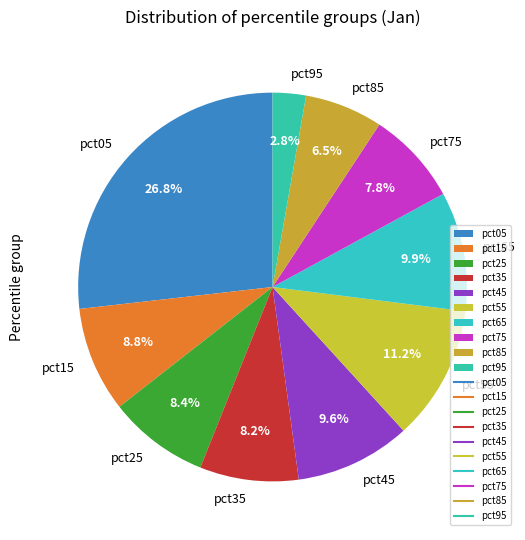

Combined, do pct45 and pct15 account for over 50%?

No